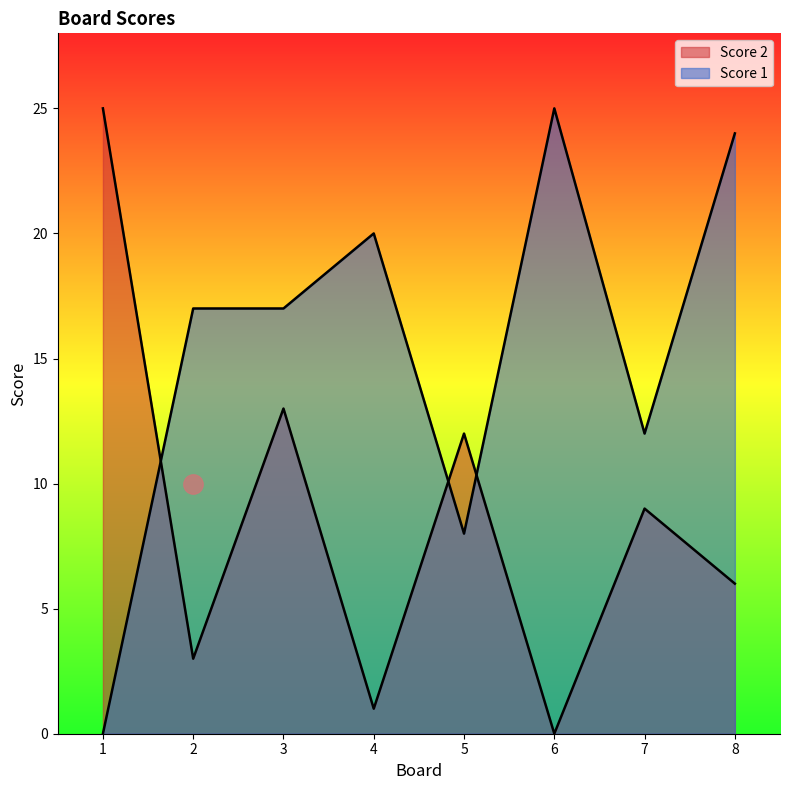

Rank the series by their maximum value, from lowest to highest.

Score 2, Score 1